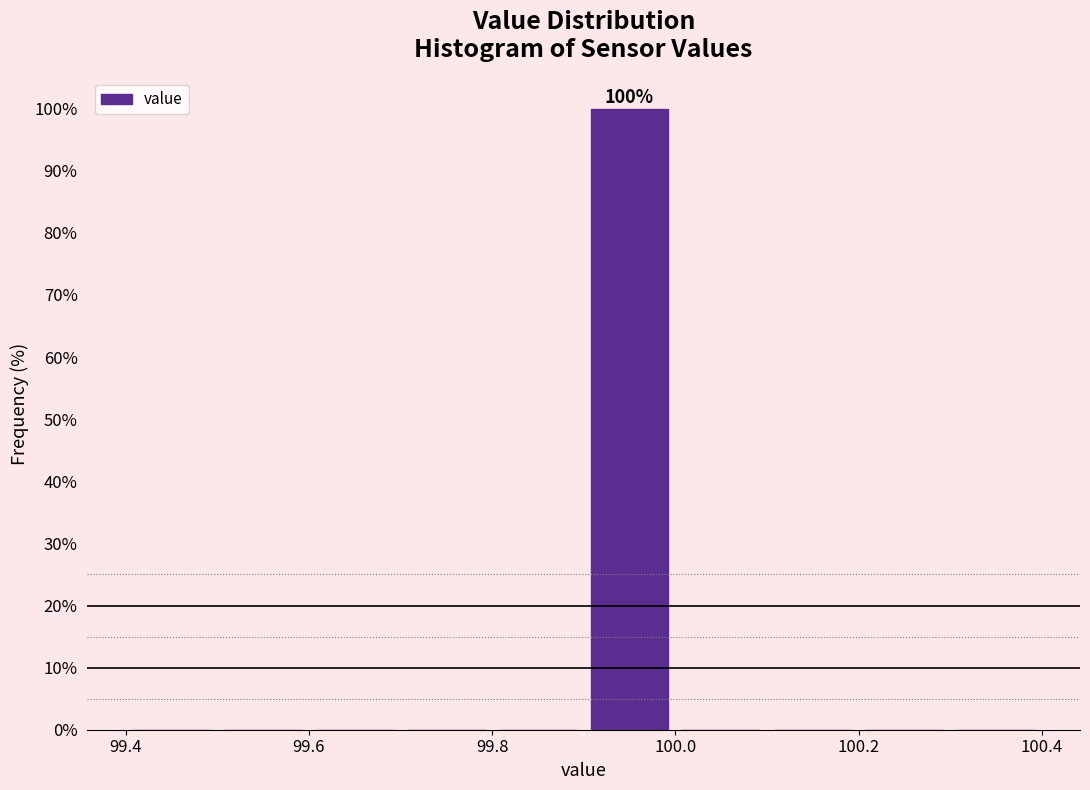

Over which range of the x-axis is the bar tallest?

99.9 to 100.0